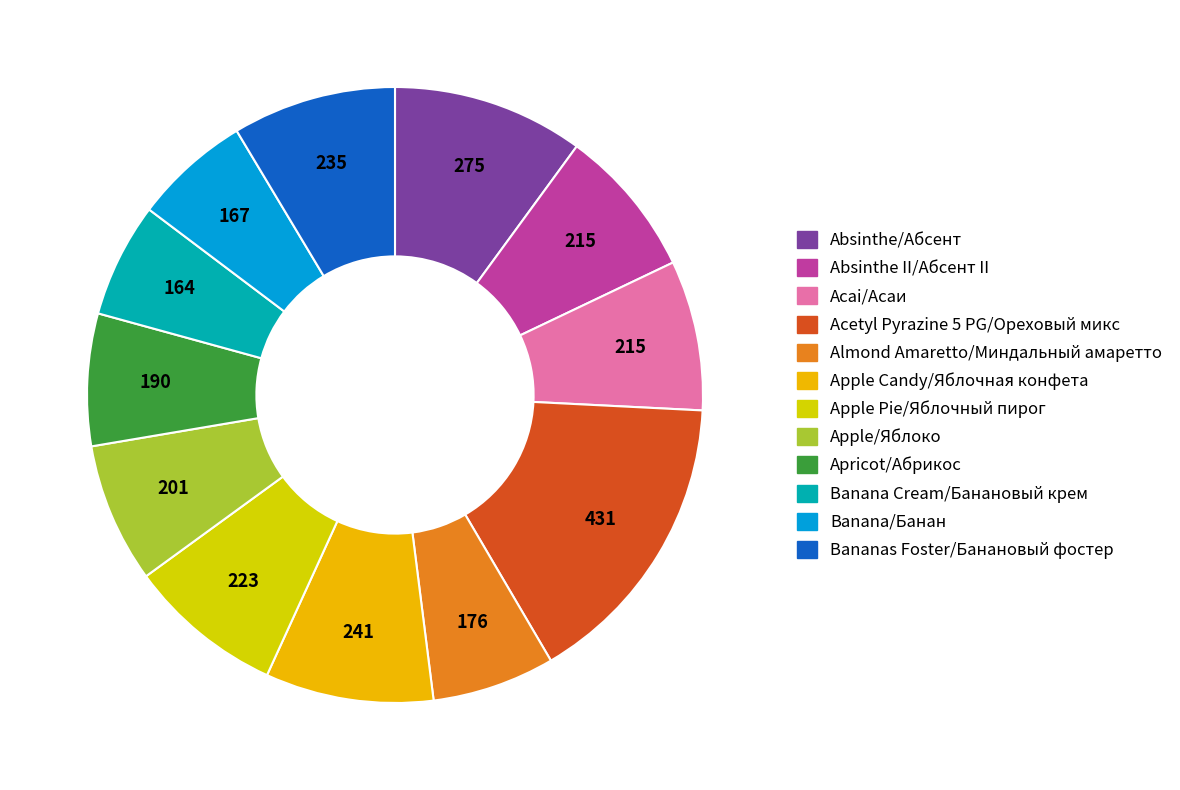

What is the change in value from Acai/Асаи to Bananas Foster/Банановый фостер?

+19.6